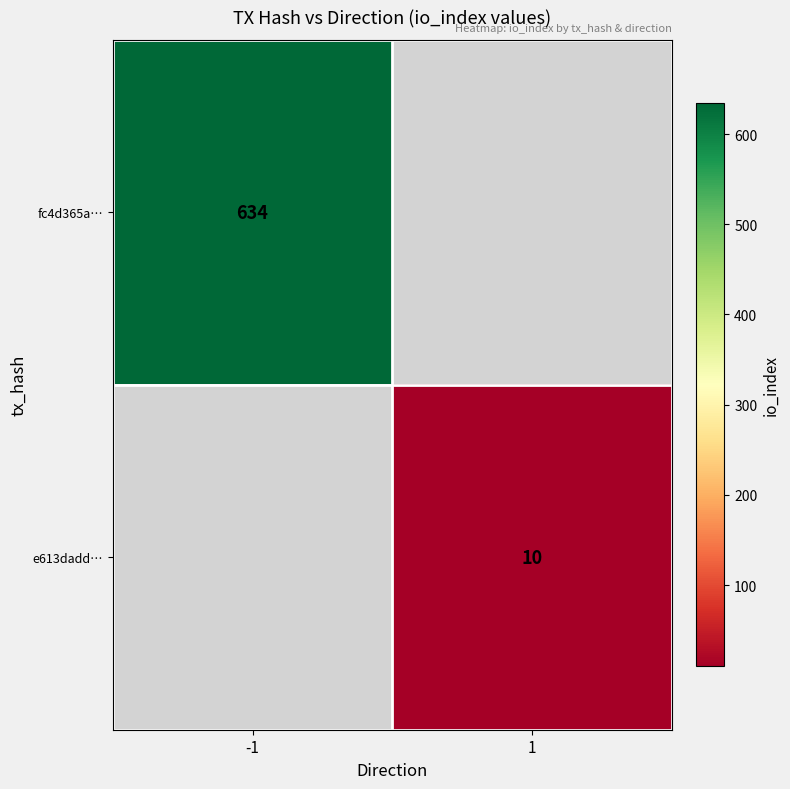

What is the minimum value shown in the chart?

10.0